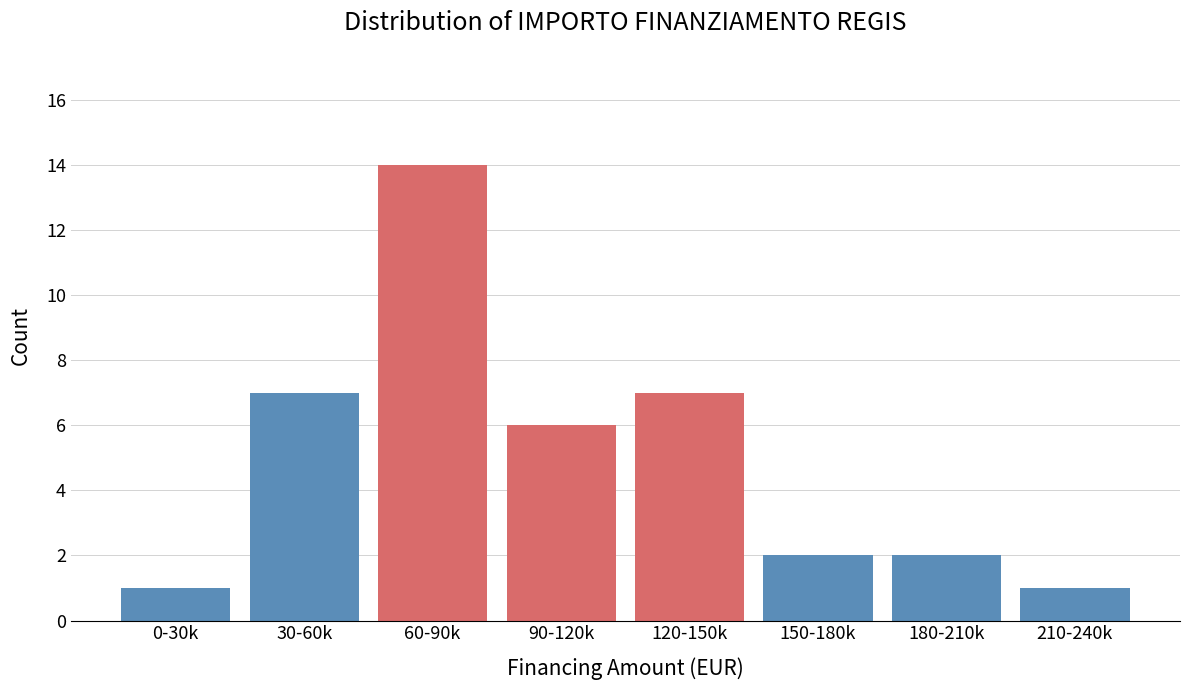

Reading left to right, list all the values displayed in this chart.

1	7	14	6	7	2	2	1